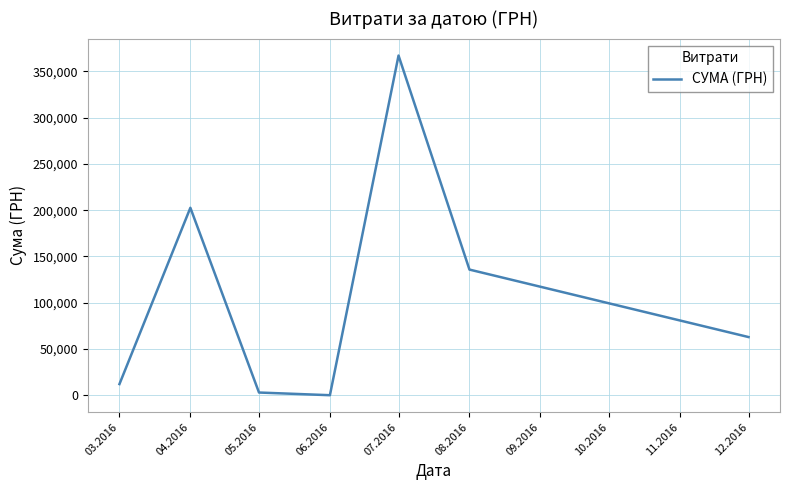

What is the greatest value displayed?

366938.8